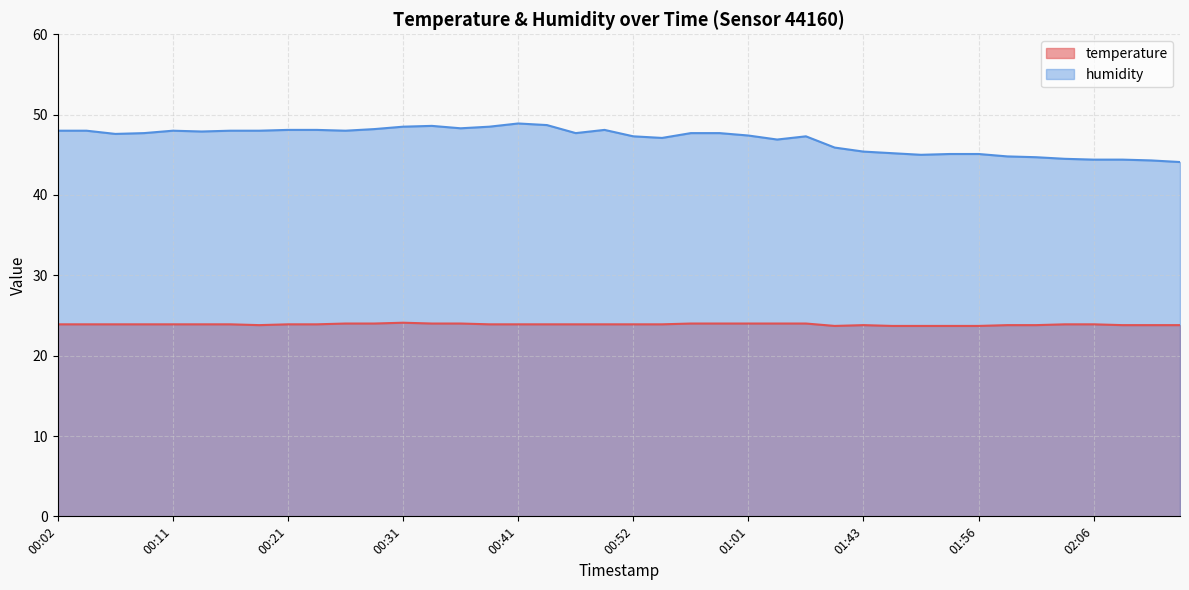

True or false: temperature and humidity cross at least once.

False